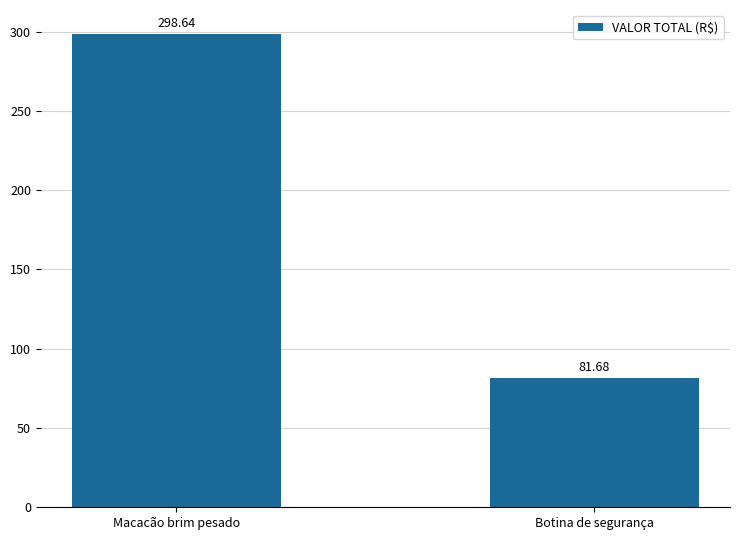

What is the change in value from Macacão brim pesado to Botina de segurança?

-217.0